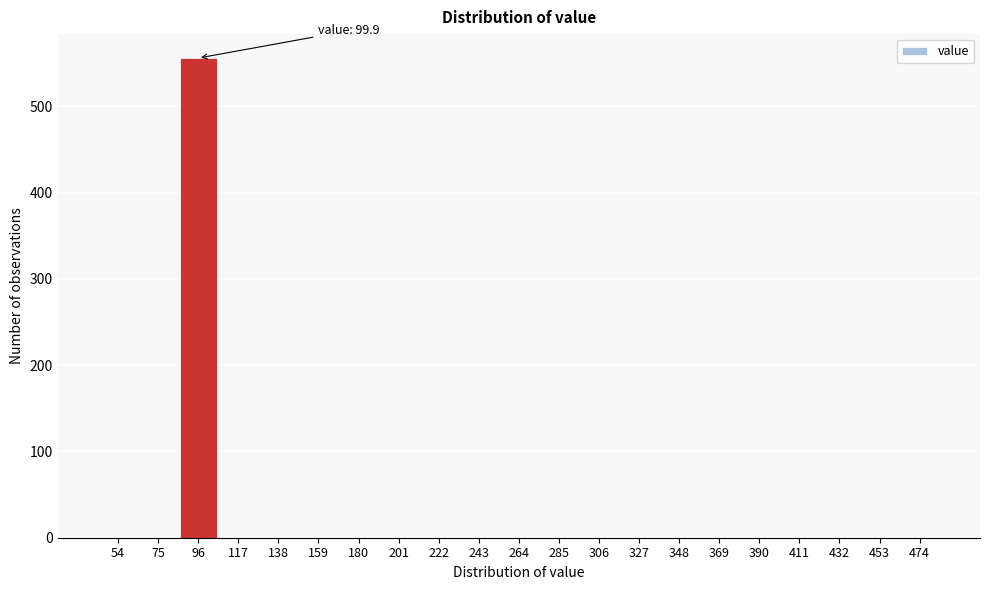

Reading left to right, what are all the values shown in this chart?

54=0	75=0	96=556	117=0	138=0	159=0	180=0	201=0	222=0	243=0	264=0	285=0	306=0	327=0	348=0	369=0	390=0	411=0	432=0	453=0	474=0